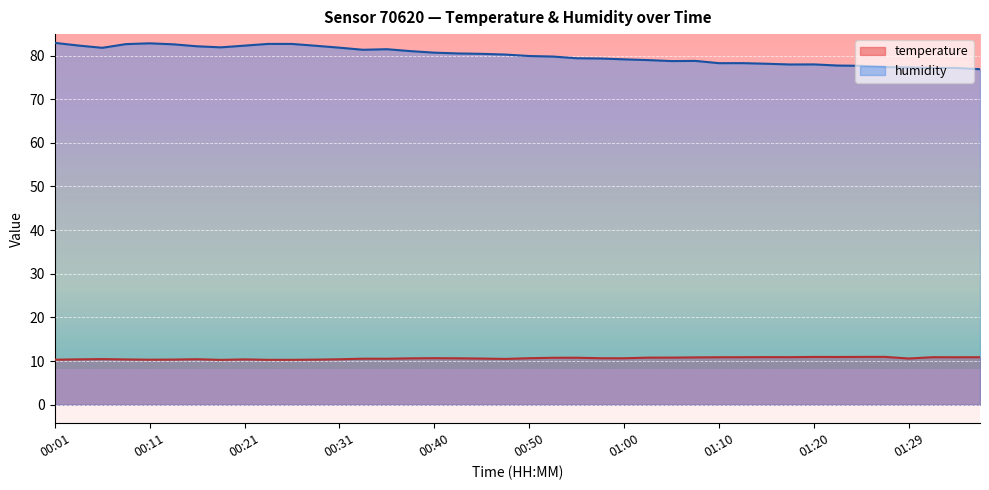

At which label does humidity reach its peak?

00:01